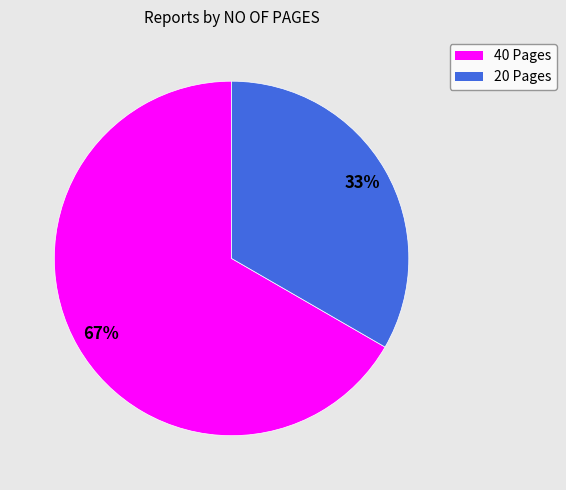

To the nearest percent, what portion does 40 Pages represent?

67%